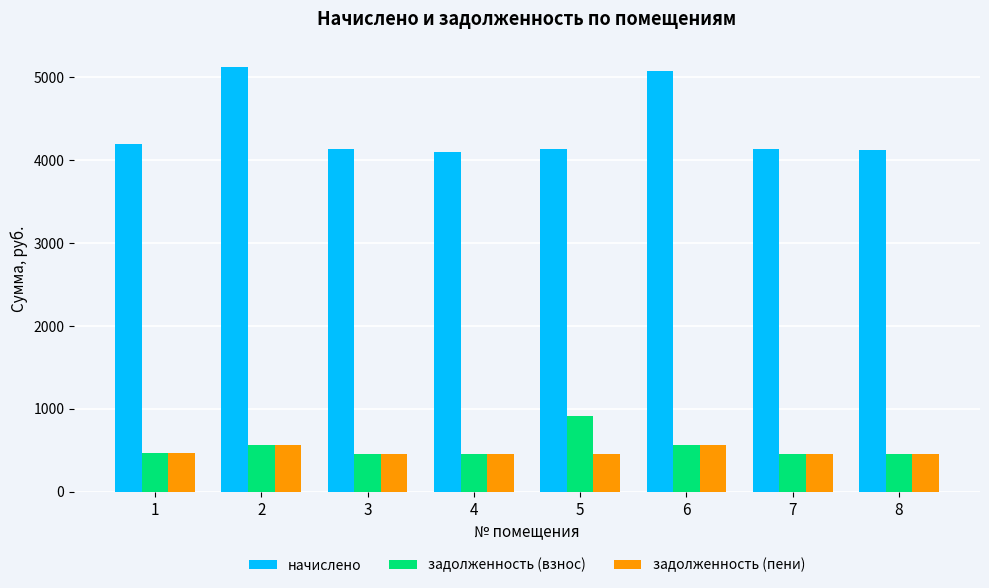

What is the maximum value shown in the chart?

5125.5